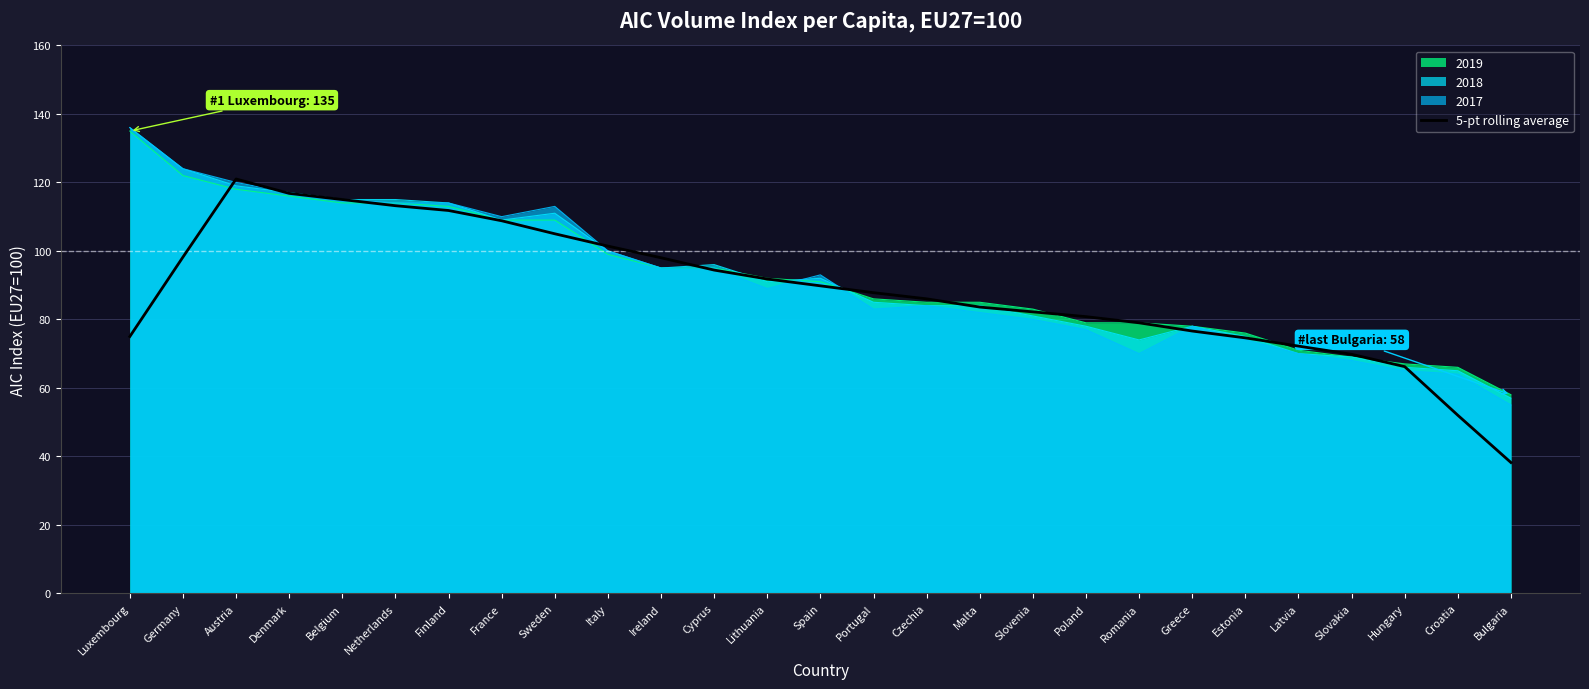

Reading left to right, what are all the values shown in this chart?

Luxembourg=75.0	Germany=98.2	Austria=121.0	Denmark=116.8	Belgium=115.0	Netherlands=113.2	Finland=111.8	France=108.8	Sweden=105.0	Italy=101.4	Ireland=98.0	Cyprus=94.4	Lithuania=91.8	Spain=89.8	Portugal=87.8	Czechia=86.0	Malta=83.6	Slovenia=82.2	Poland=80.8	Romania=79.0	Greece=76.6	Estonia=74.6	Latvia=72.2	Slovakia=69.8	Hungary=66.2	Croatia=52.0	Bulgaria=38.2